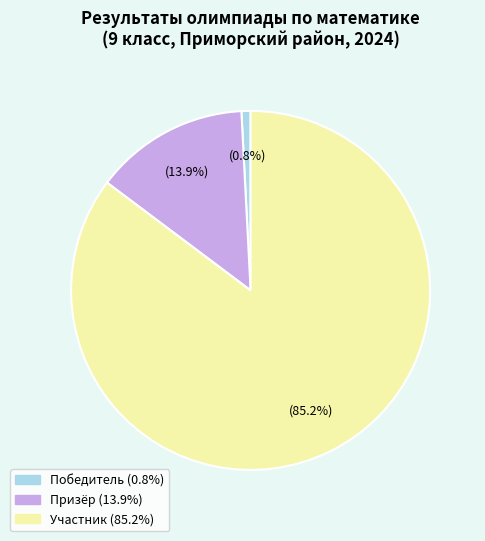

Is there a majority slice in this chart?

Yes